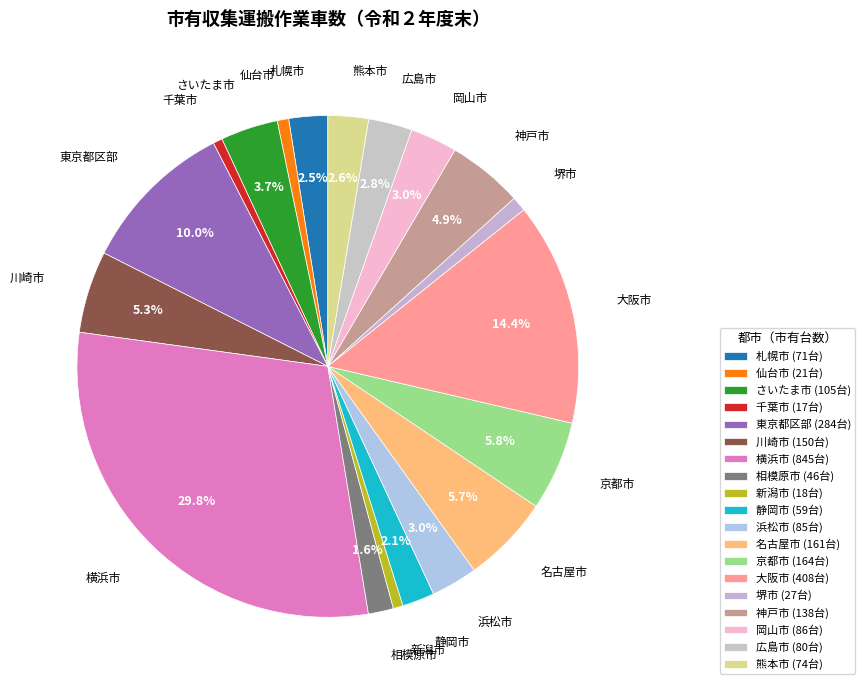

Count the number of slices in the pie.

19